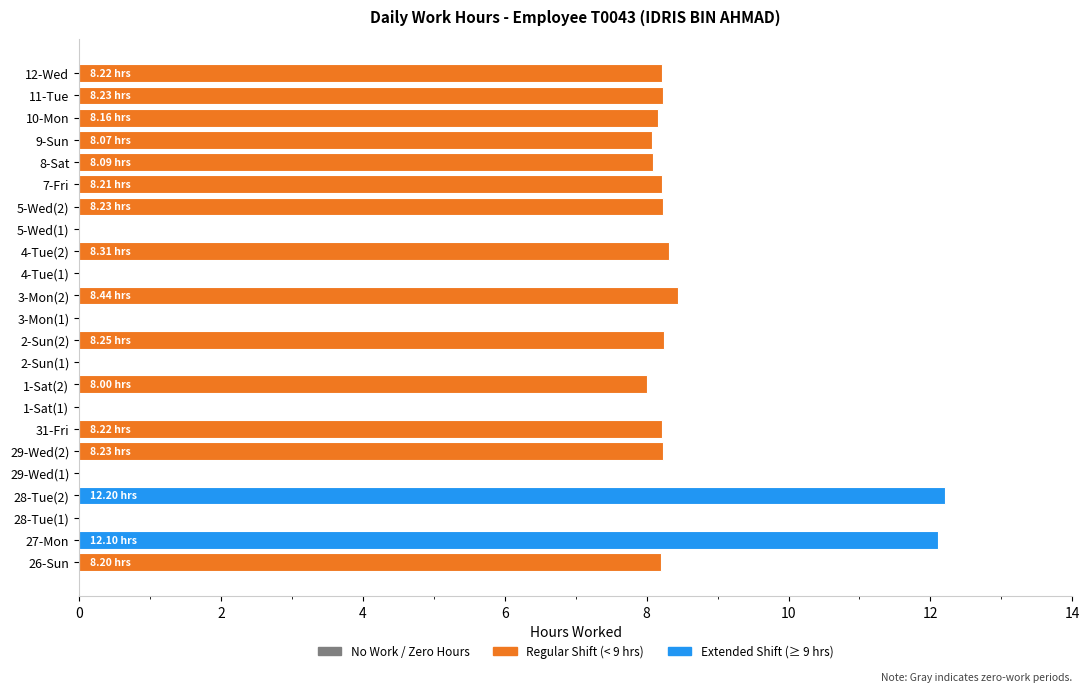

Count the number of data series in this chart.

1